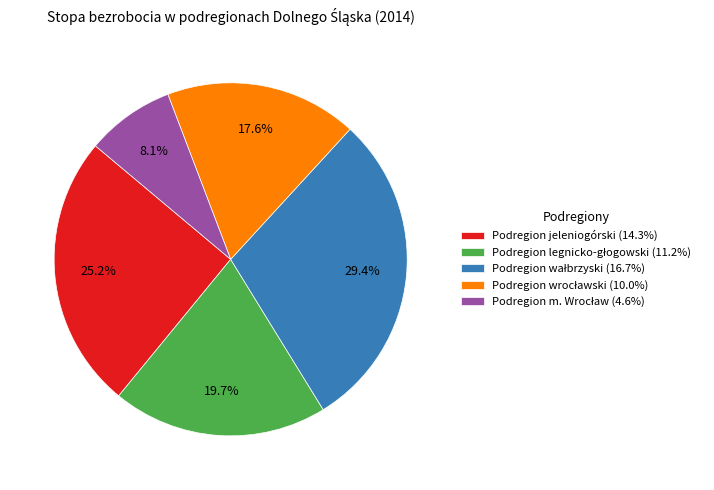

The Podregion jeleniogórski slice represents 25% of the pie. True or false?

True